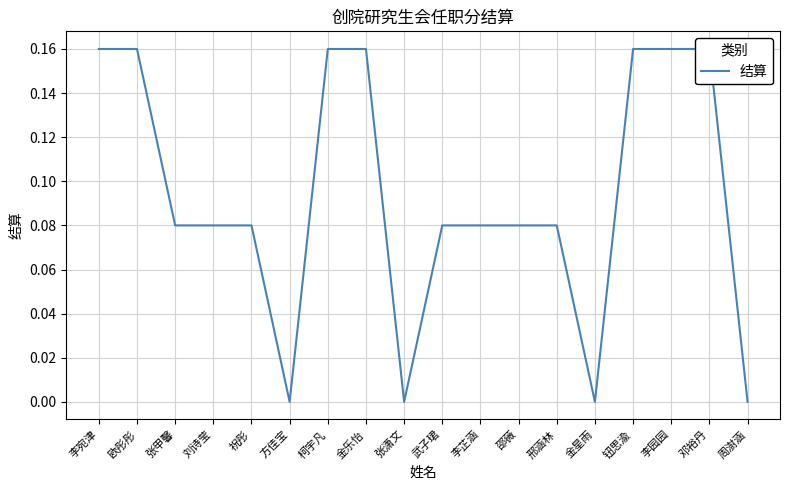

Where is the first local minimum?

方佳宝